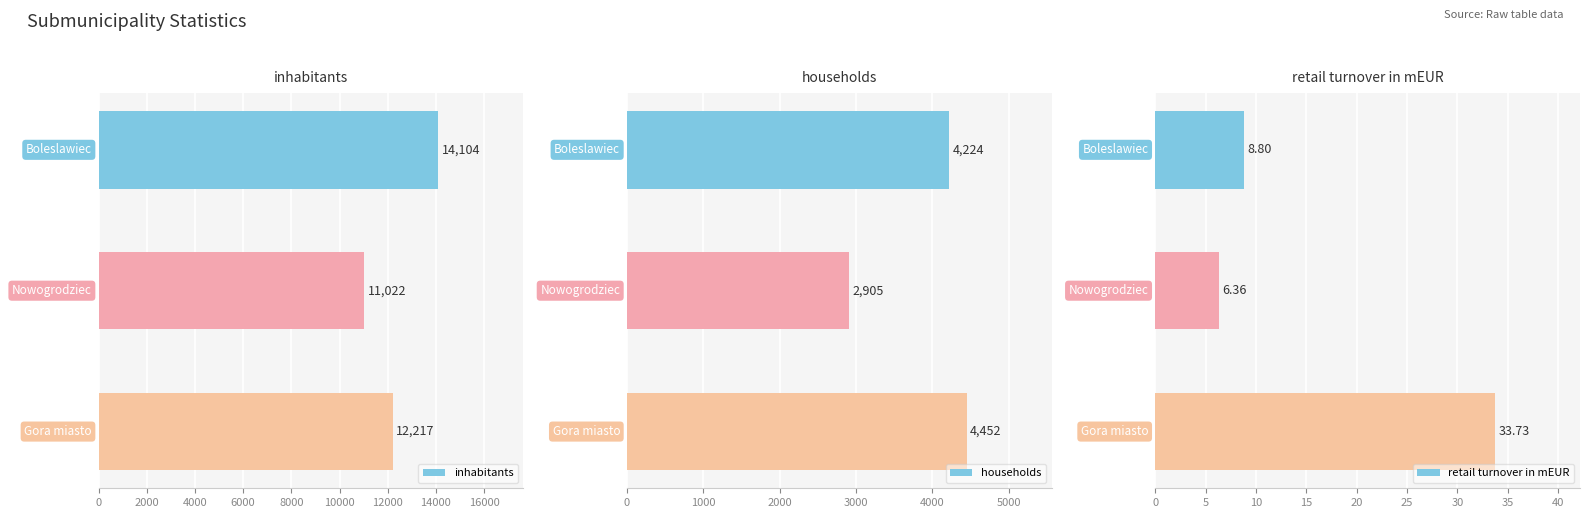

How many values in the retail turnover in mEUR series exceed 8?

2